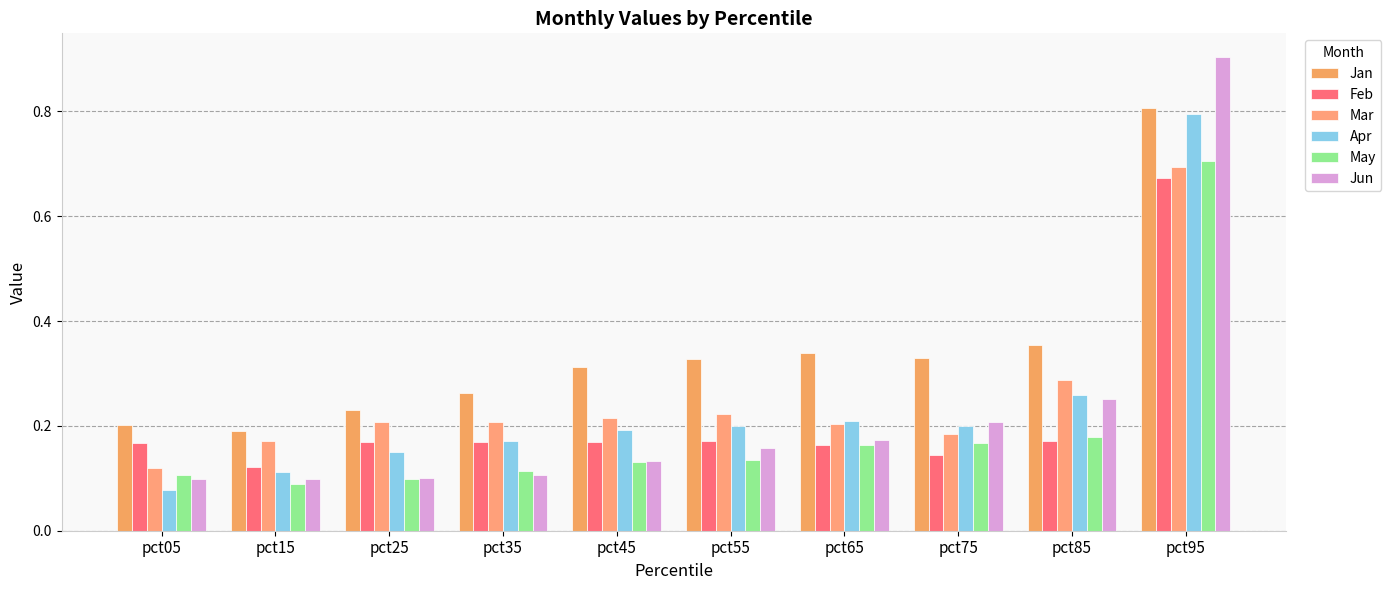

What is the value of the Mar bar at the 1st from the left?

0.1